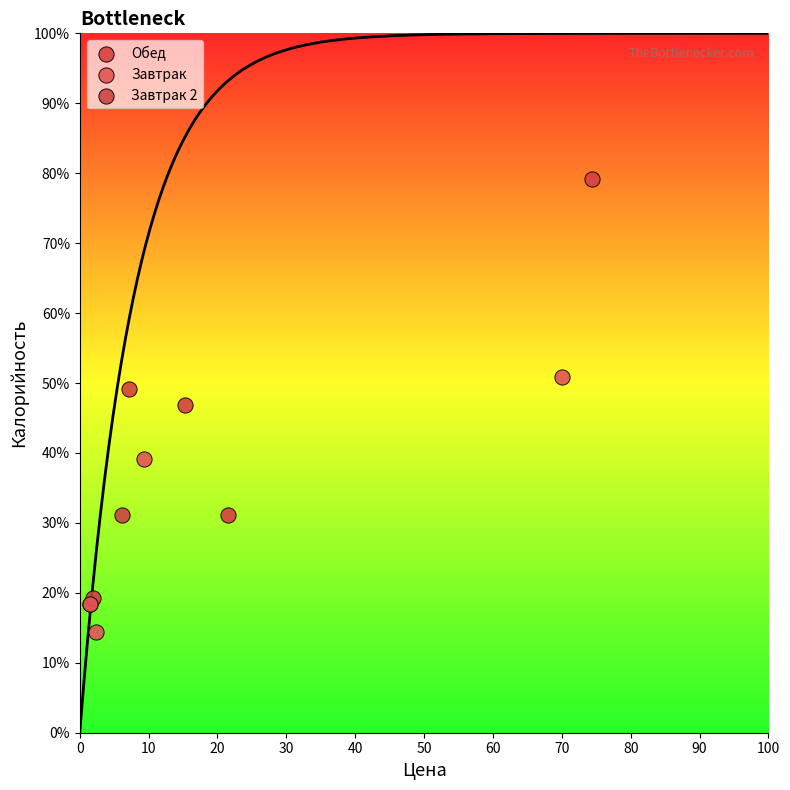

What are all the series names shown in the legend?

Завтрак 2, Завтрак, Обед